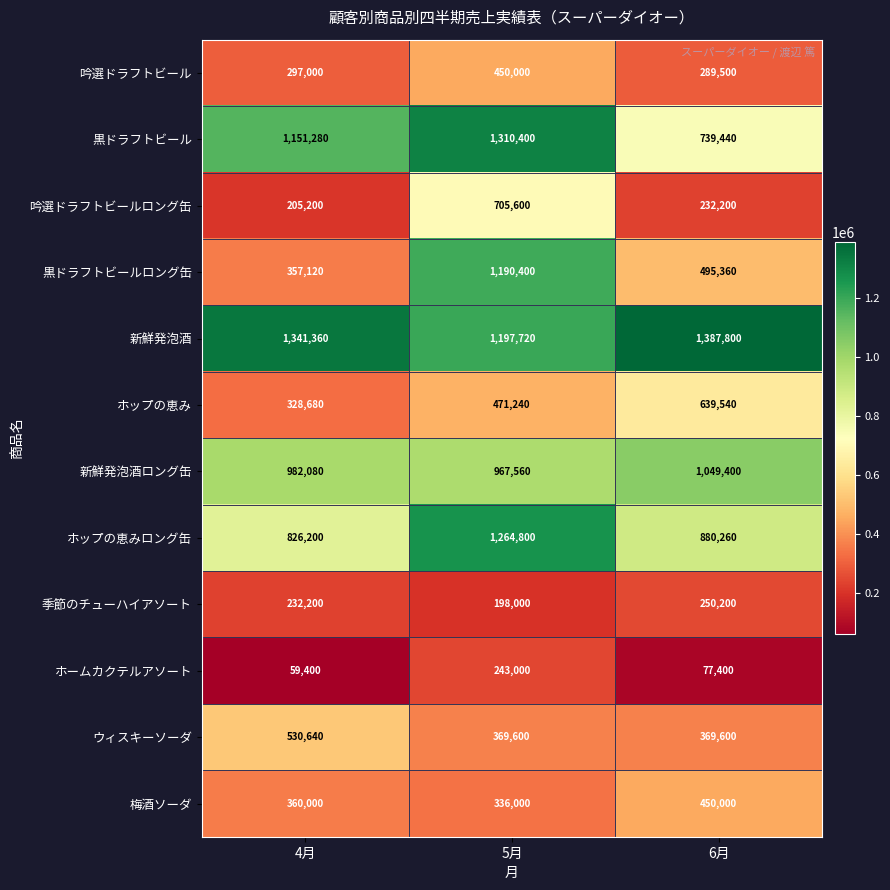

What is the spread (max minus min) of values at 5月?

1112400